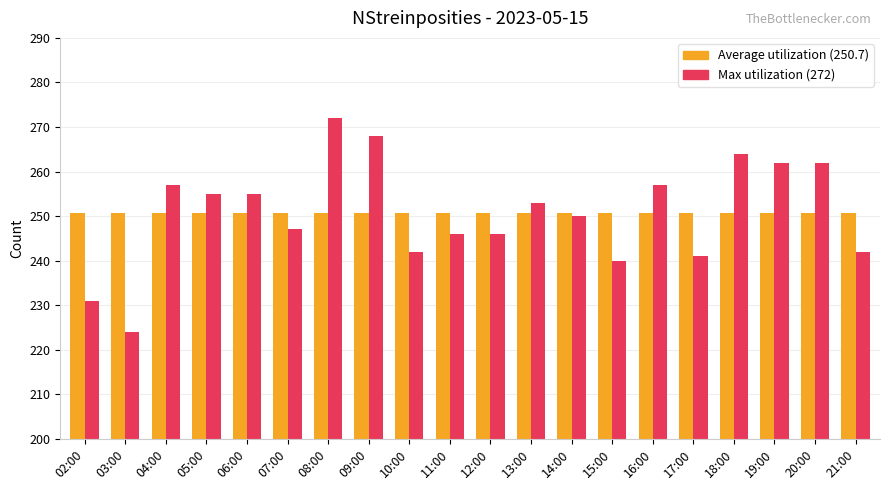

What is the difference between the highest and lowest values at 18:00?

13.3